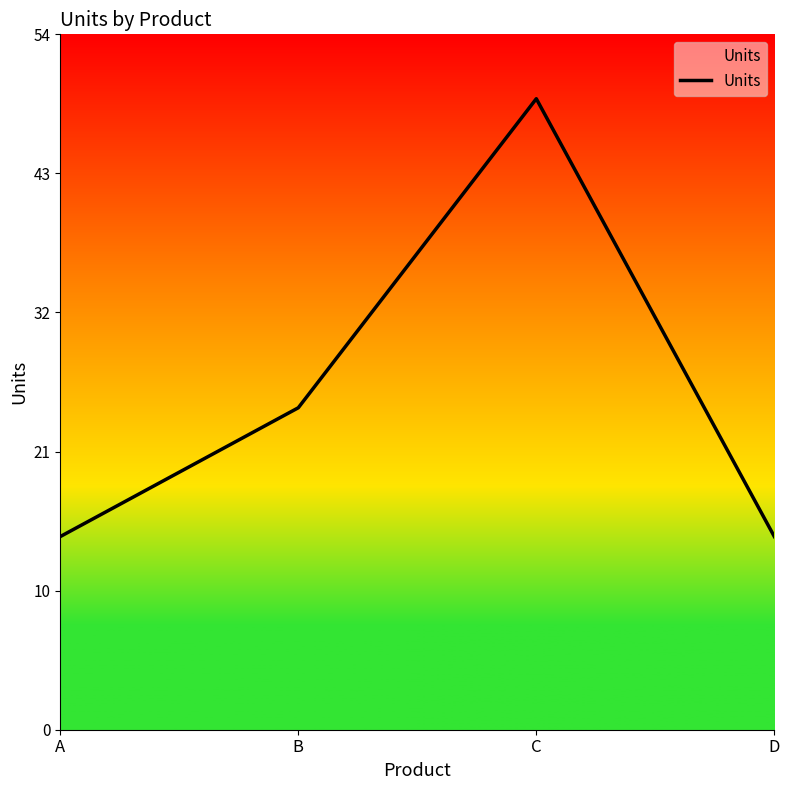

Reading left to right, list all the values displayed in this chart.

15	25	49	15